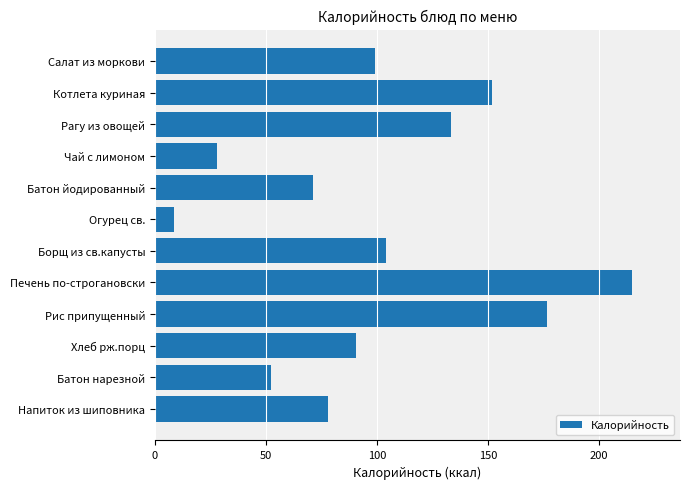

Rank the categories by value from highest to lowest.

Печень по-строгановски, Рис припущенный, Котлета куриная, Рагу из овощей, Борщ из св.капусты, Салат из моркови, Хлеб рж.порц, Напиток из шиповника, Батон йодированный, Батон нарезной, Чай с лимоном, Огурец св.